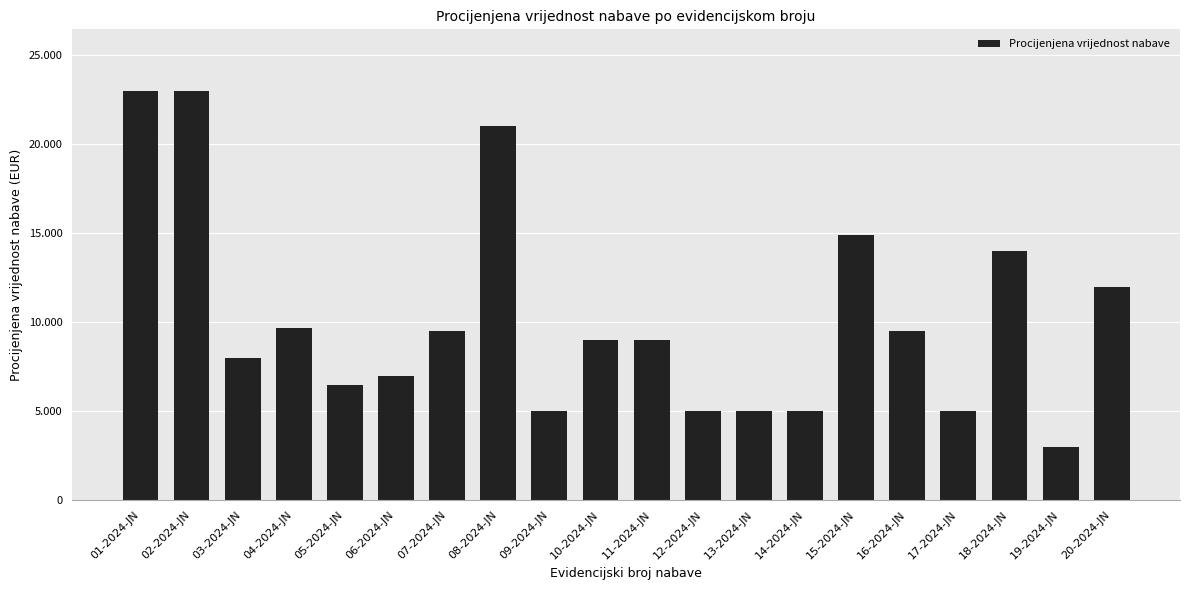

Are the bars horizontal?

No